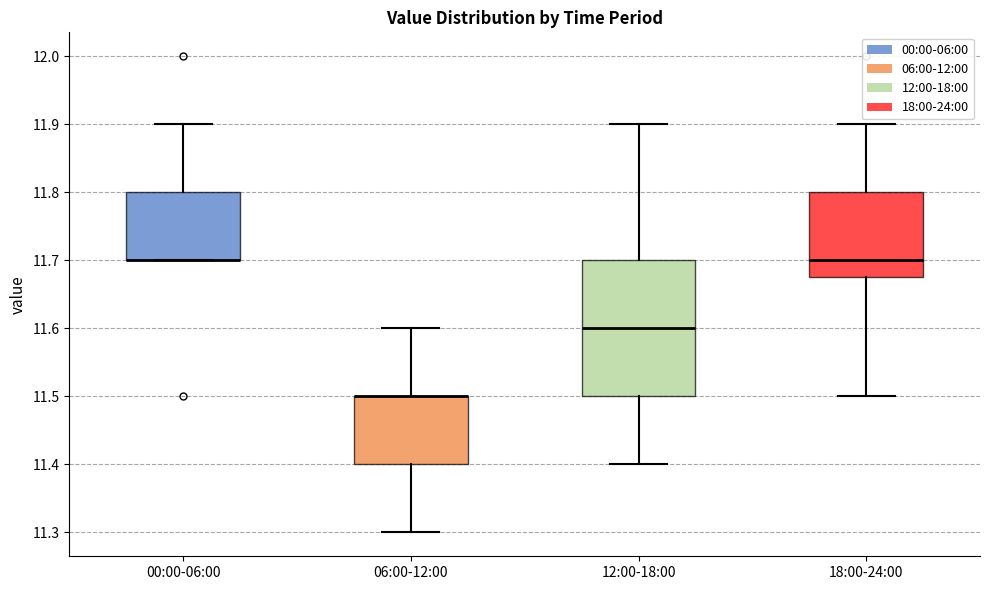

Reading left to right, read every box against the y-axis: the position of its median line, the range the box covers, and the ends of its whiskers. The values are not printed on the chart, so give them approximately, as read against the axis.

00:00-06:00: median 11.70 (drawn on the box's lower edge), box 11.70 to 11.80, whiskers 11.70 to 11.90
06:00-12:00: median 11.50 (drawn on the box's upper edge), box 11.40 to 11.50, whiskers 11.30 to 11.60
12:00-18:00: median 11.60, box 11.50 to 11.70, whiskers 11.40 to 11.90
18:00-24:00: median 11.70, box 11.68 to 11.80, whiskers 11.50 to 11.90